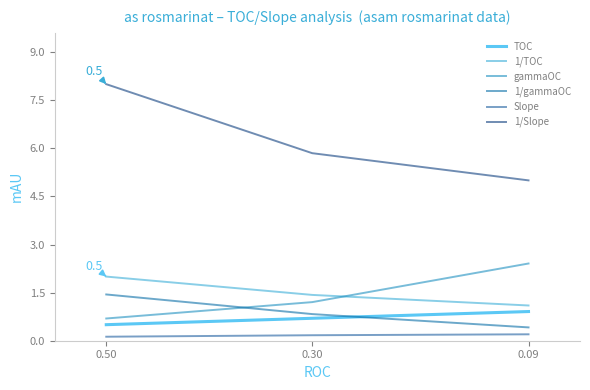

Which series has the widest spread of values?

1/Slope